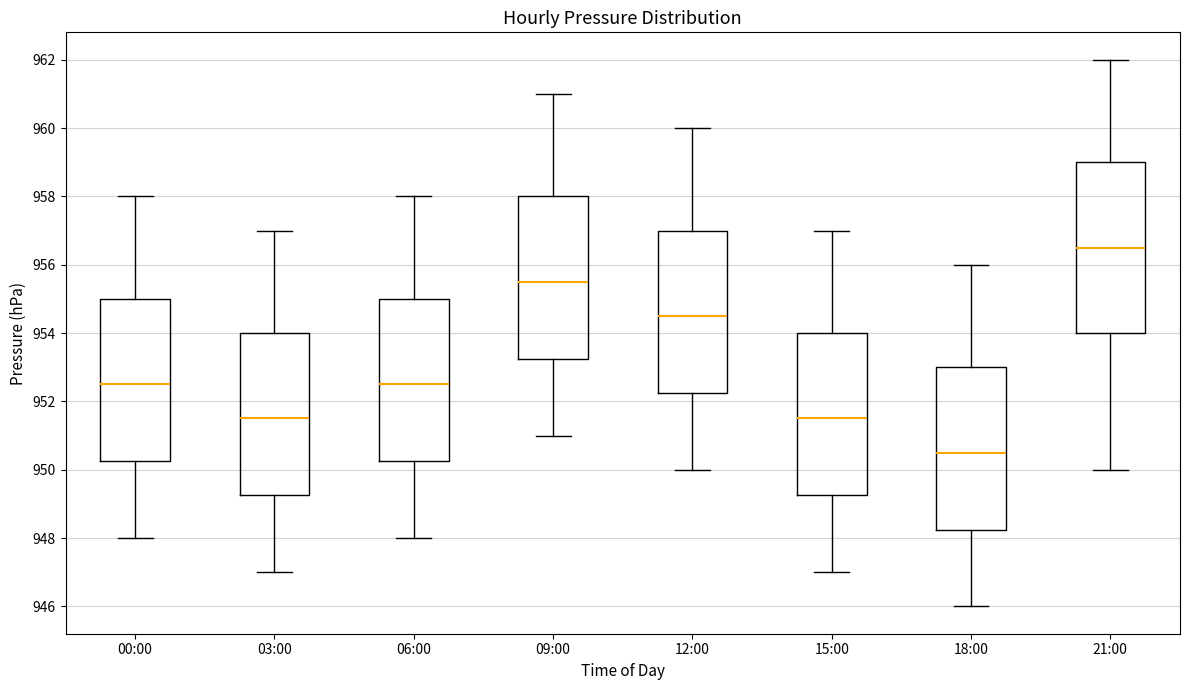

Which box has the highest median line?

21:00